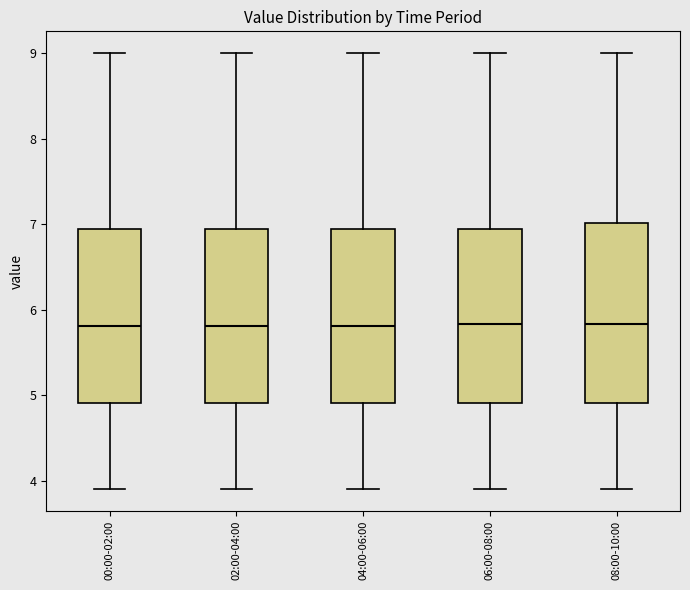

Where is the lower edge of the box for 08:00-10:00 on the y-axis? The values are not printed on the chart, so give them approximately, as read against the axis.

4.9